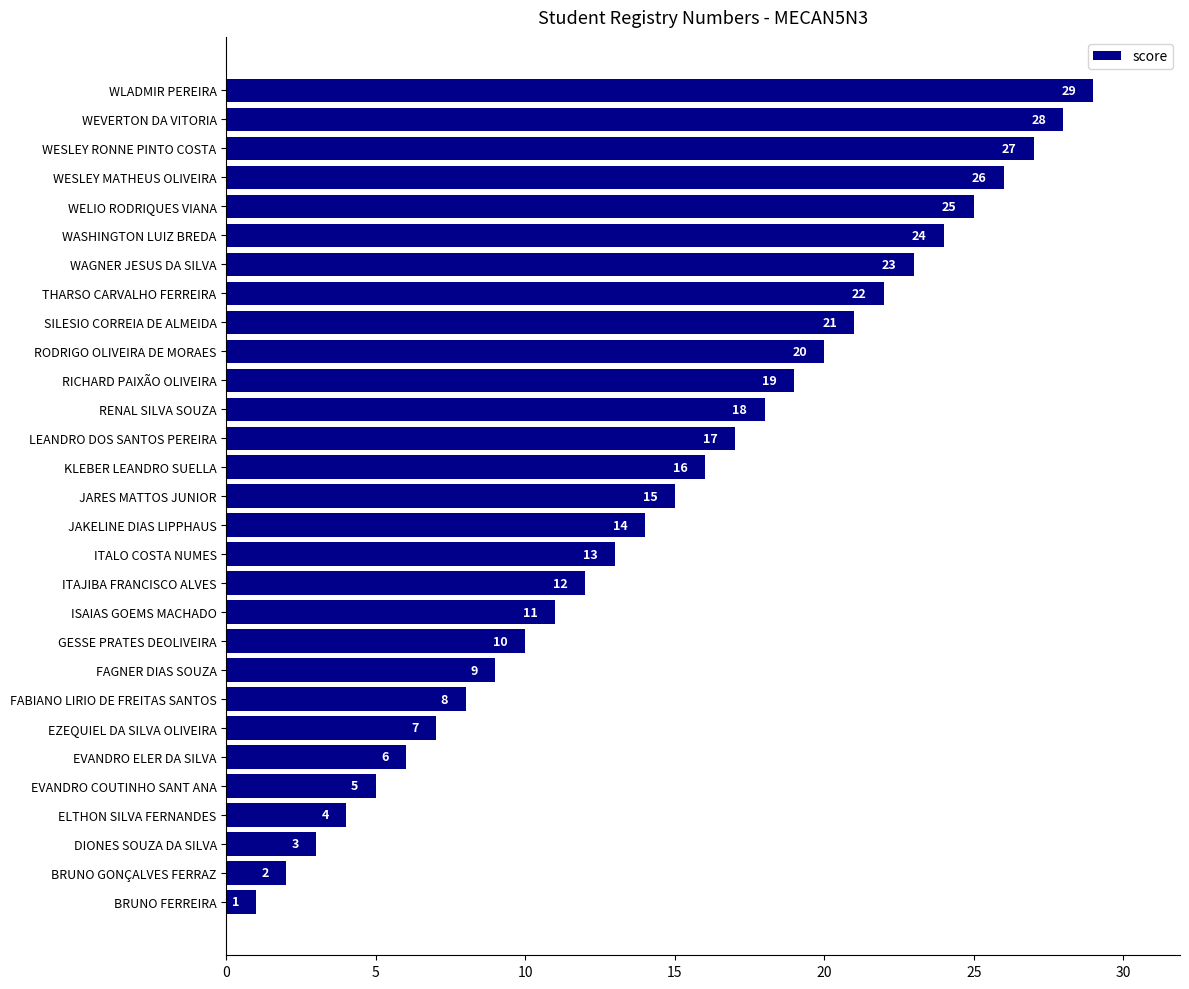

Is it true that the value at WESLEY MATHEUS OLIVEIRA is 15?

False